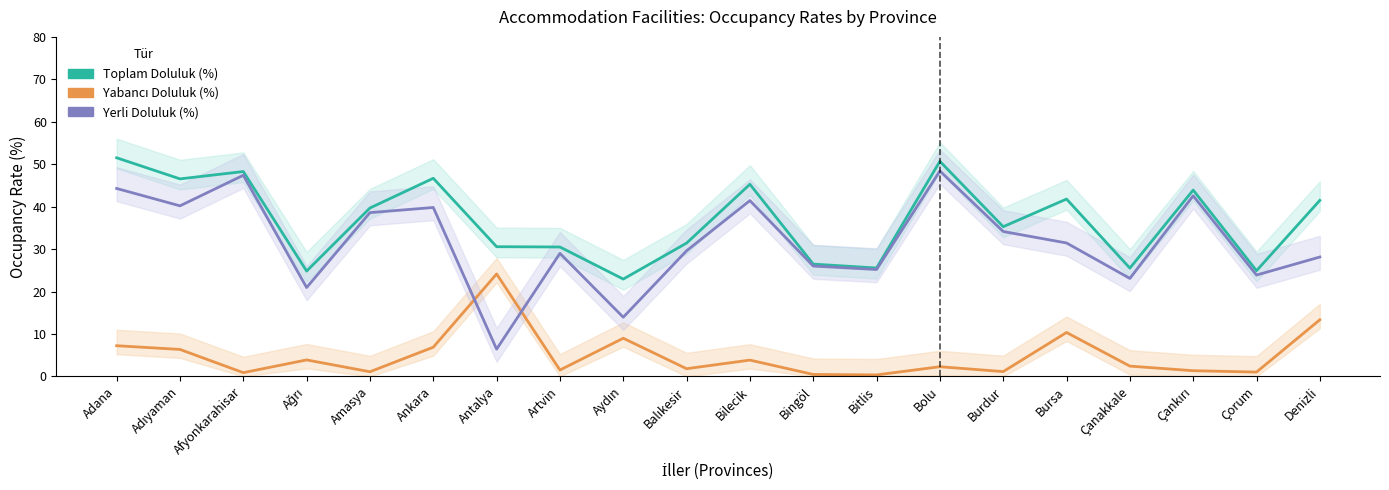

At Artvin, list the series in order from smallest to largest.

Yabancı Doluluk (%), Yerli Doluluk (%), Toplam Doluluk (%)